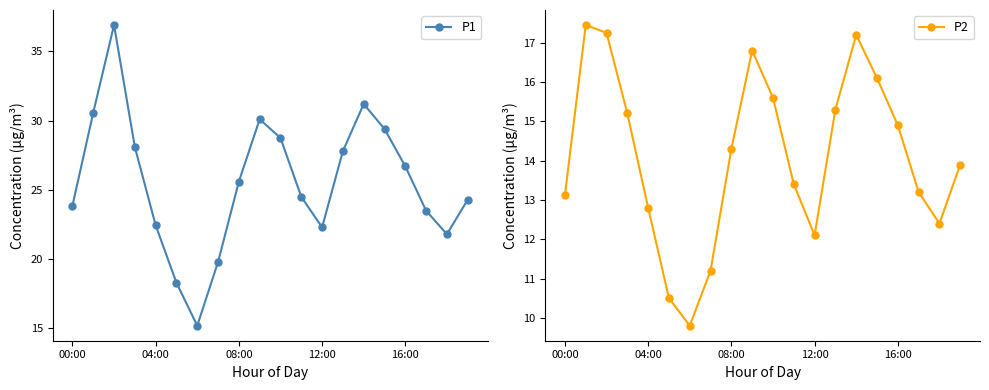

At how many categories does at least one series exceed 32?

1